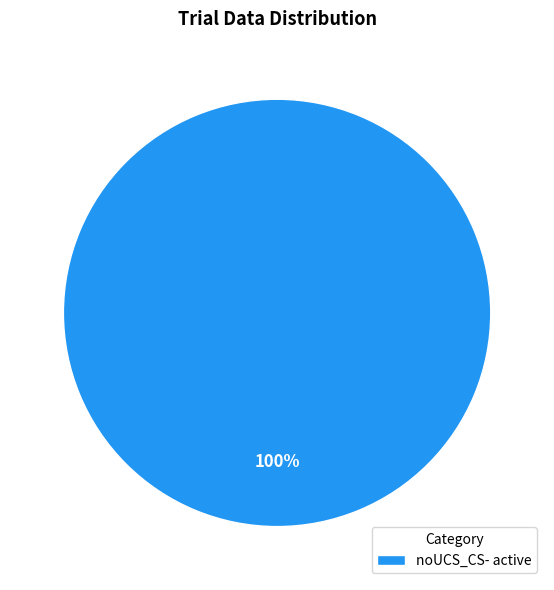

Is it true that noUCS_CS- active is 100% of the pie?

True